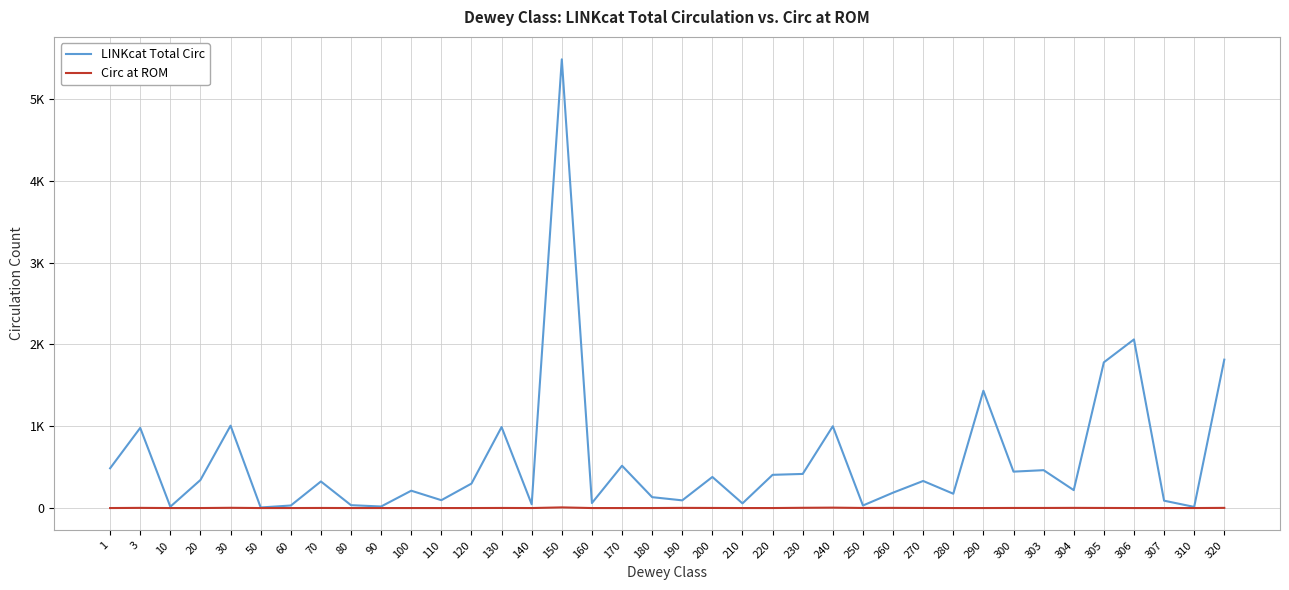

Which has a higher value, 300 or 20?

300